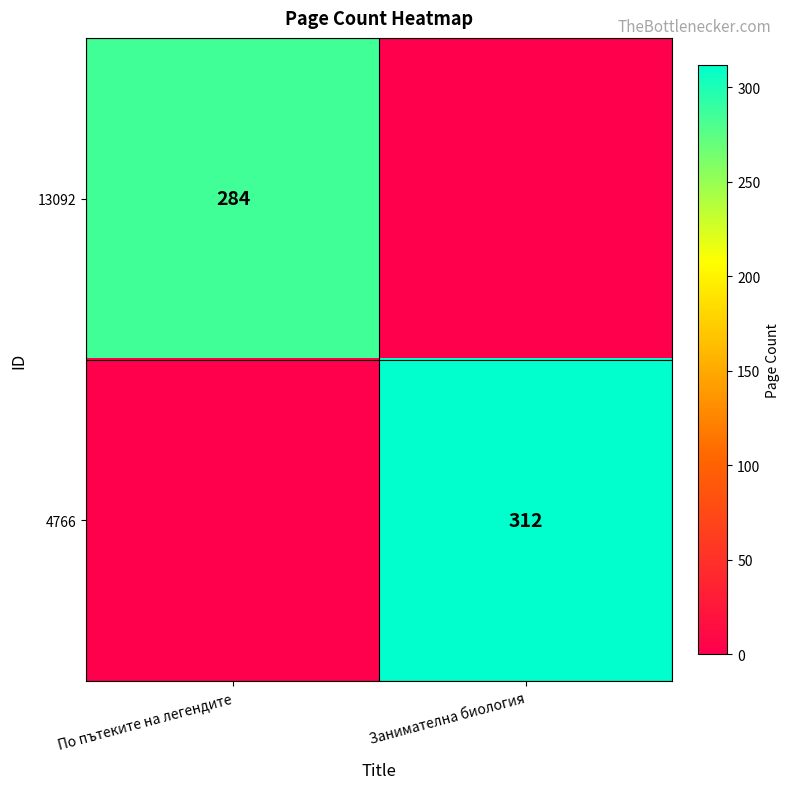

How many distinct data groups are displayed?

2